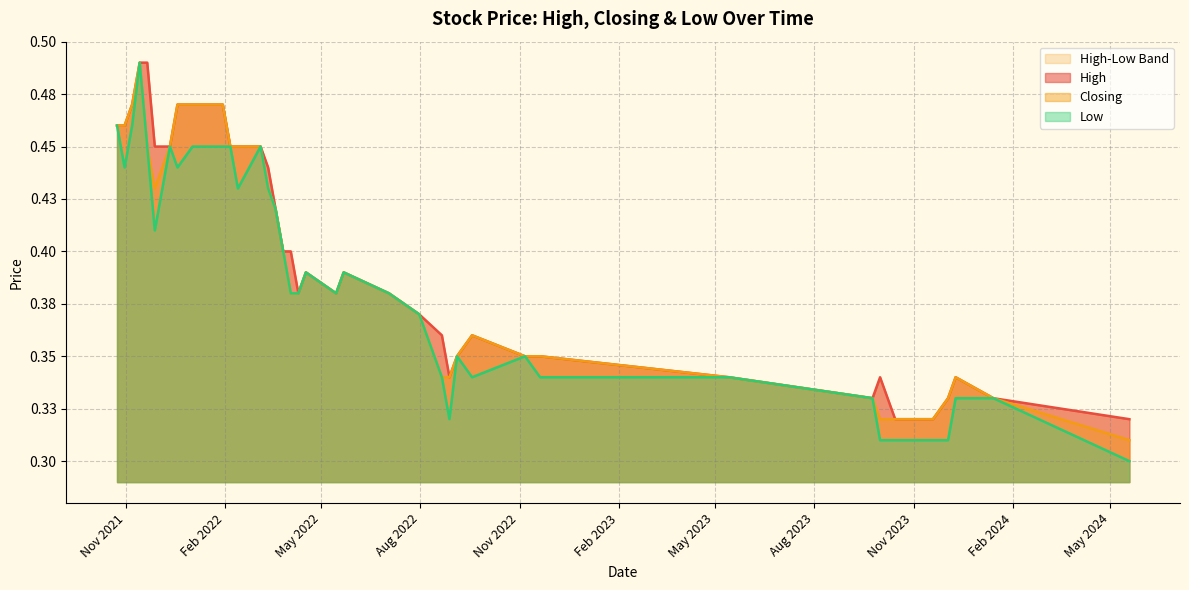

What is the sum of the Closing values at 27/03/2022 and 21/08/2022?

0.7